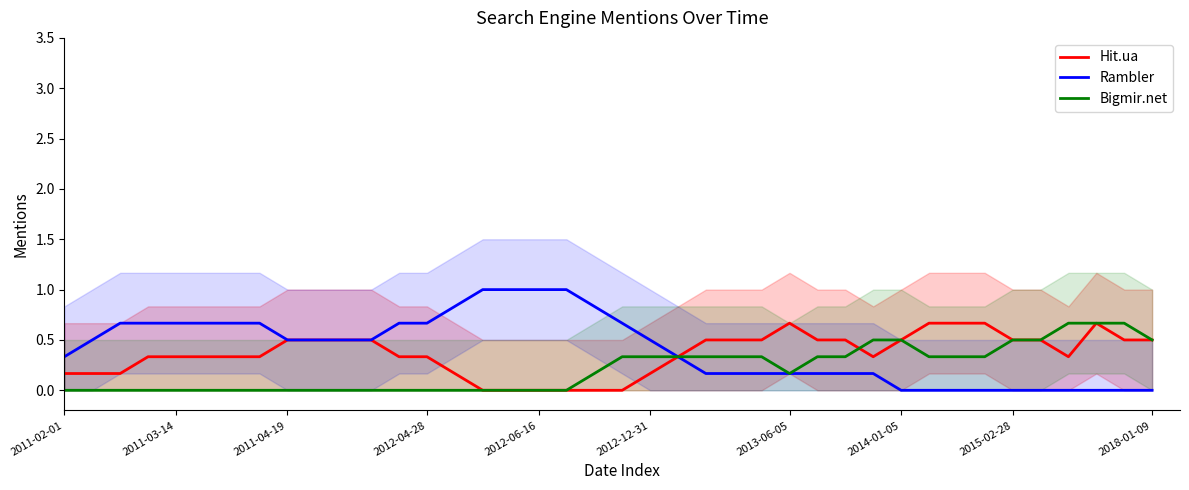

What is the difference between the maximum and minimum values in the Rambler series?

1.0